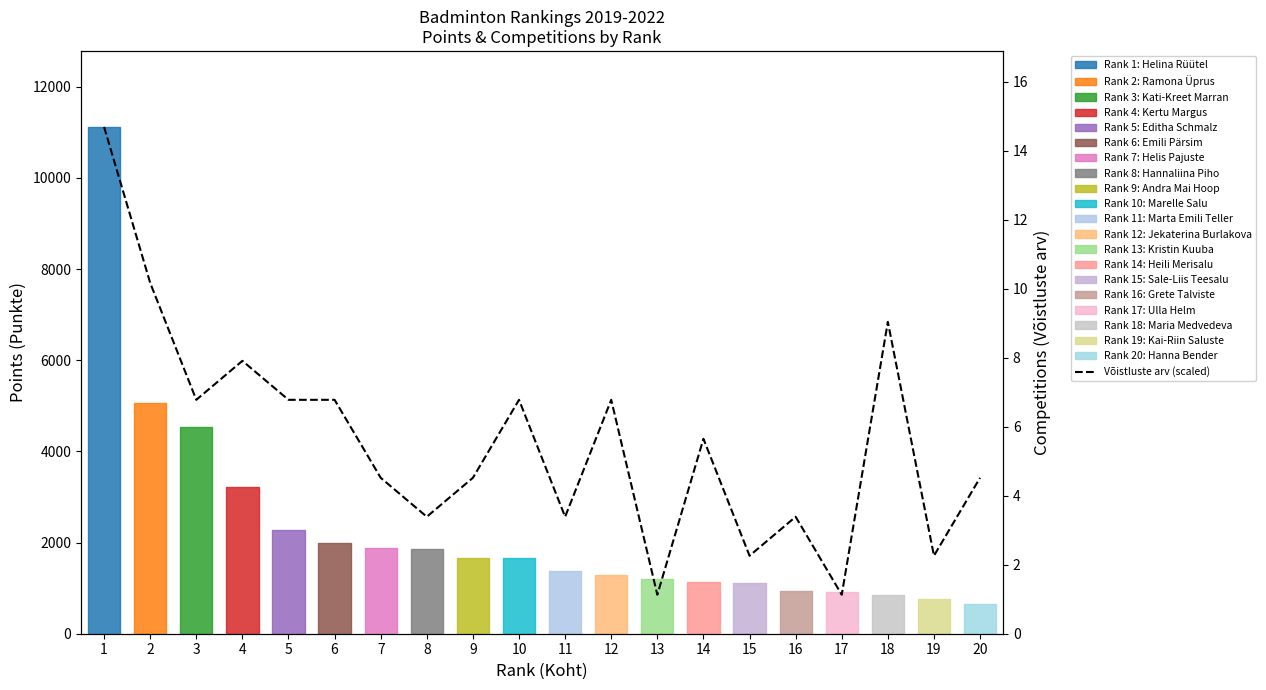

Rank the categories by value from lowest to highest.

13, 17, 15, 19, 8, 11, 16, 7, 9, 20, 14, 3, 5, 6, 10, 12, 4, 18, 2, 1